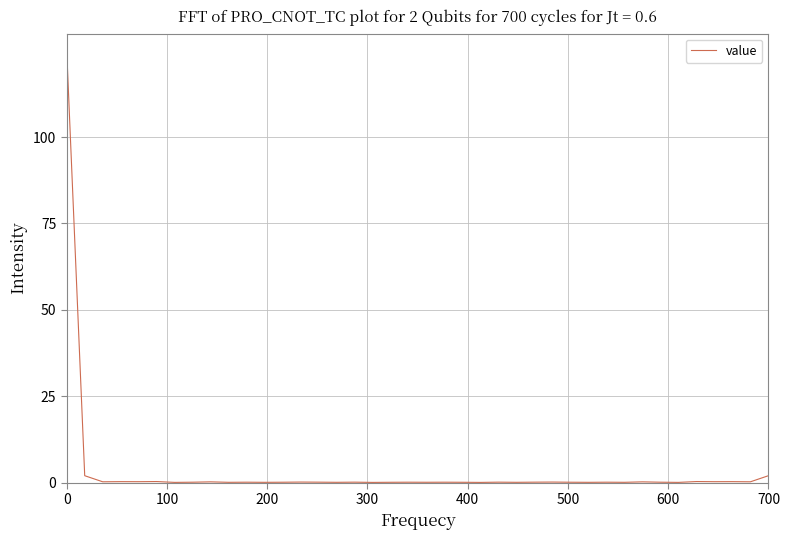

What is the difference between the maximum and minimum values?

125.0